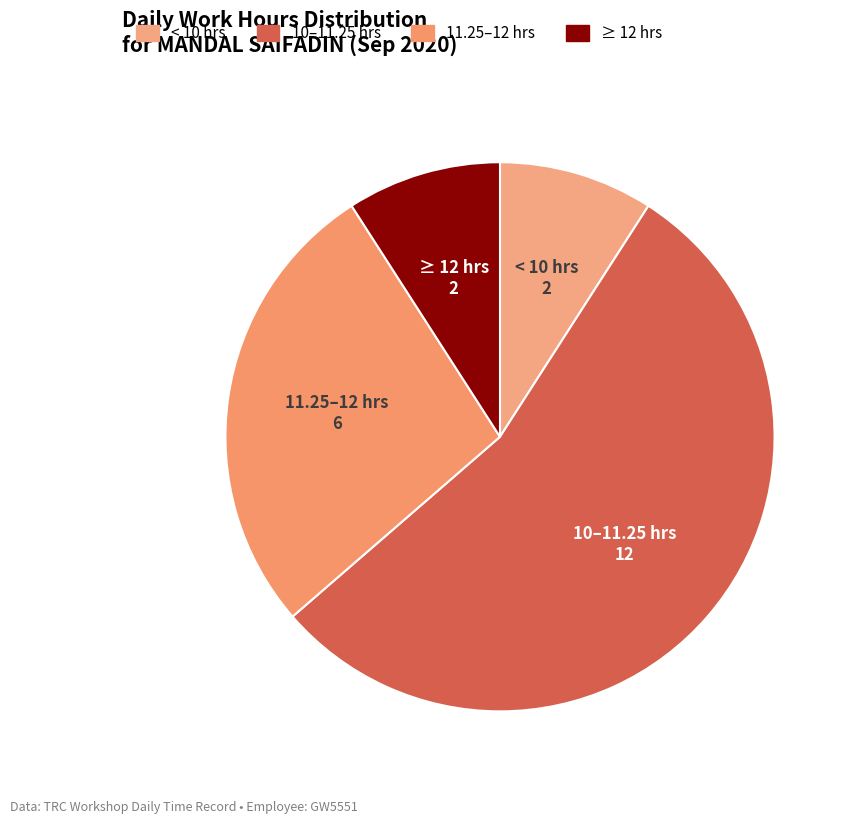

How many segments does this pie chart have?

4